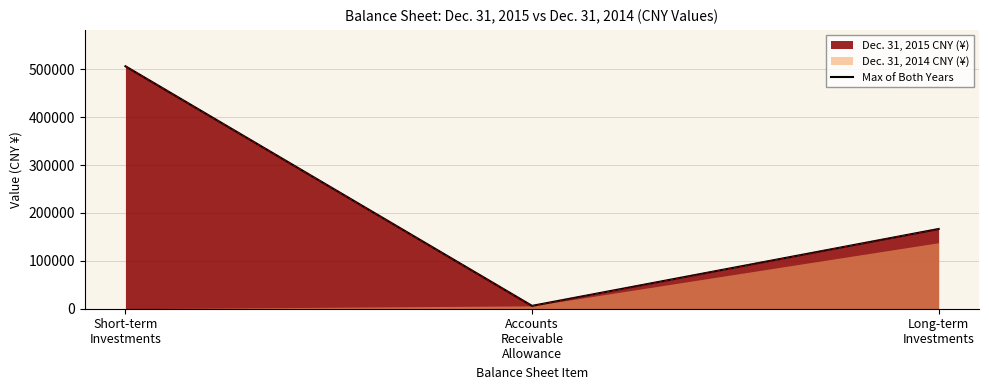

What is the change in value from Short-term
Investments to Long-term
Investments?

-339861